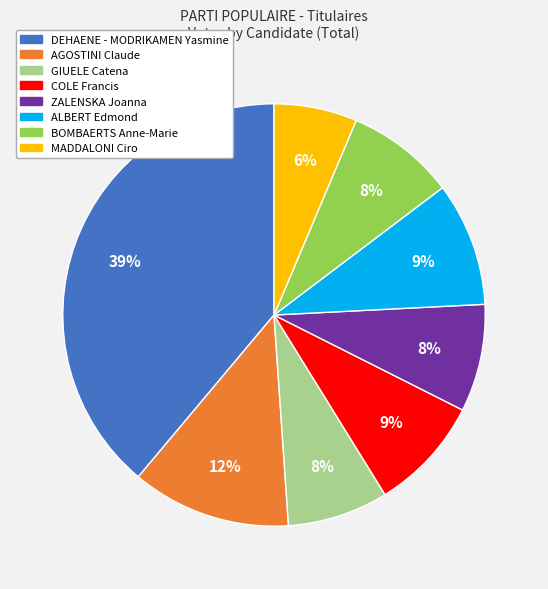

To the nearest percent, what portion does AGOSTINI Claude represent?

12%